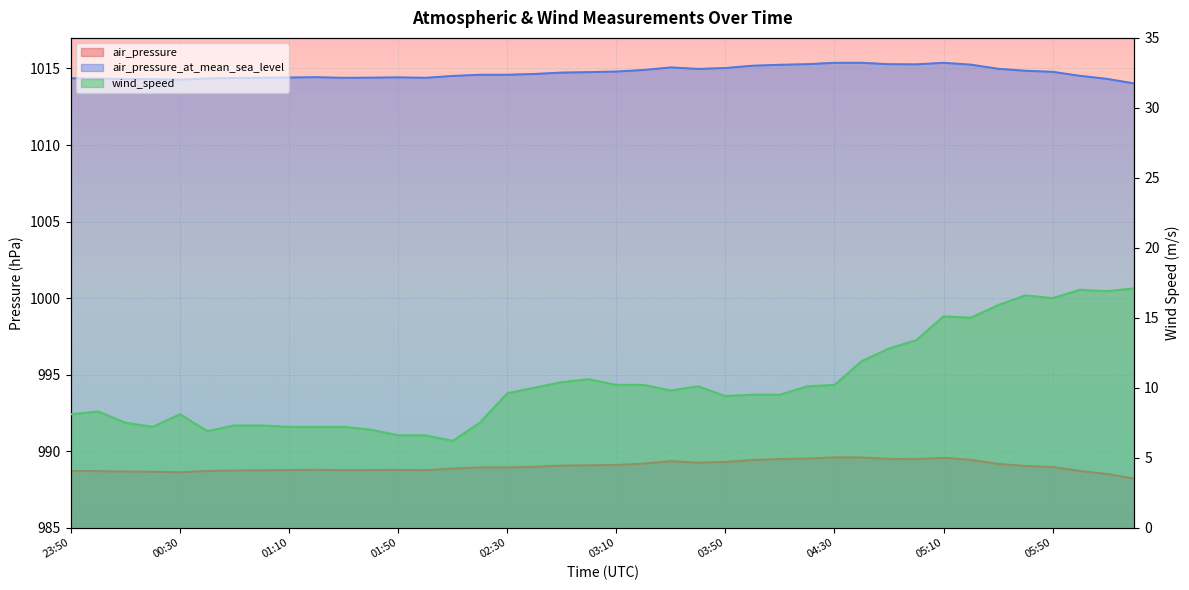

At which label is air_pressure closest to 988?

06:20